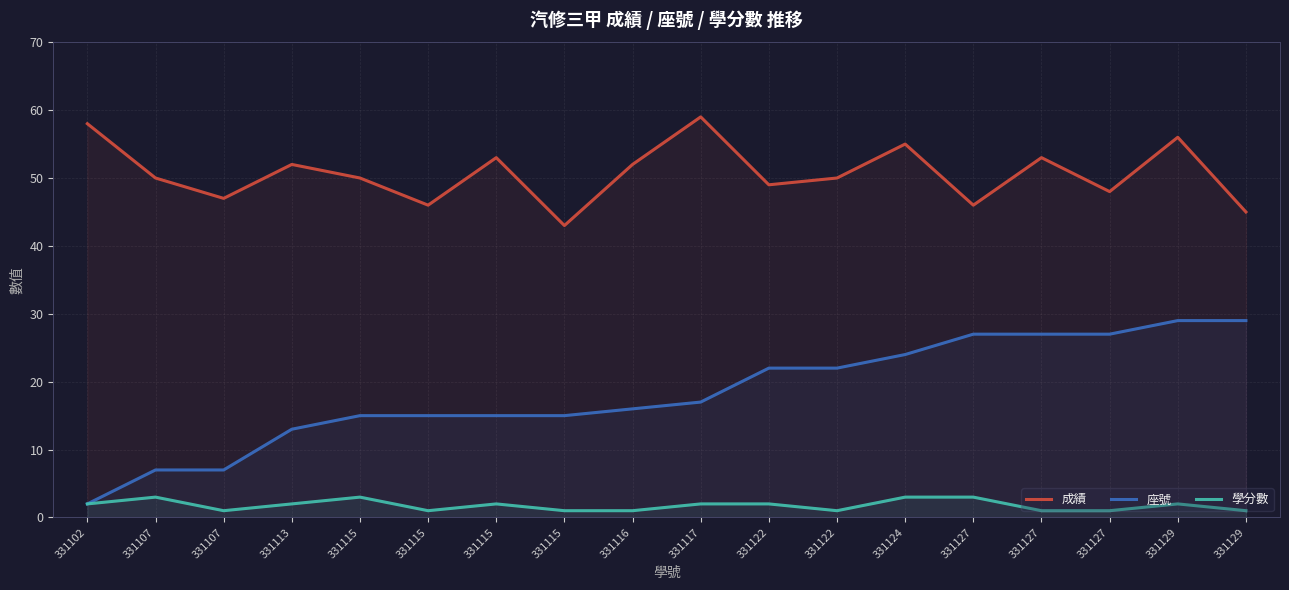

What is the average value of the 座號 series?

18